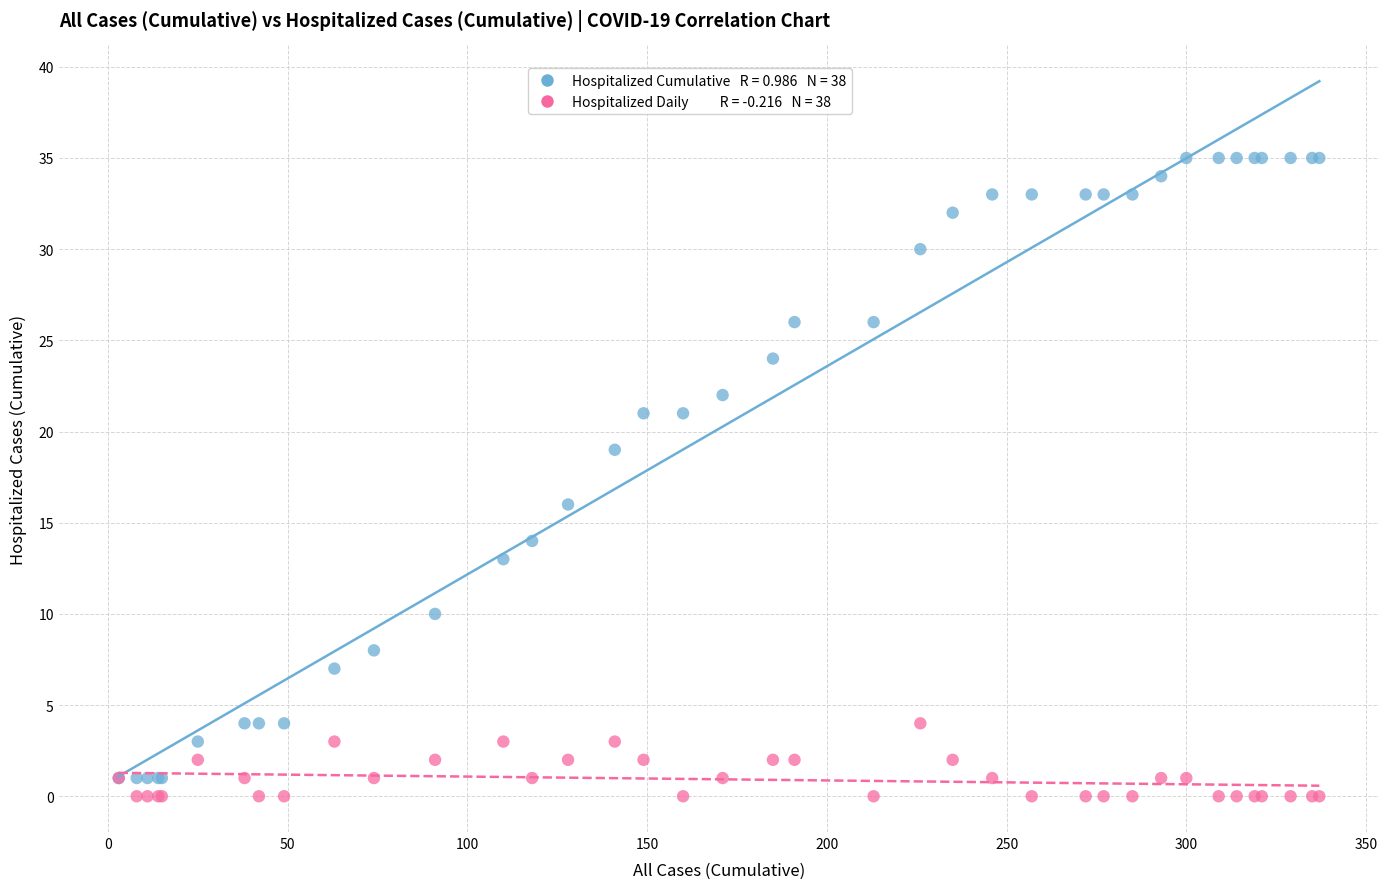

Across all series, what Y value is closest to 17?

16